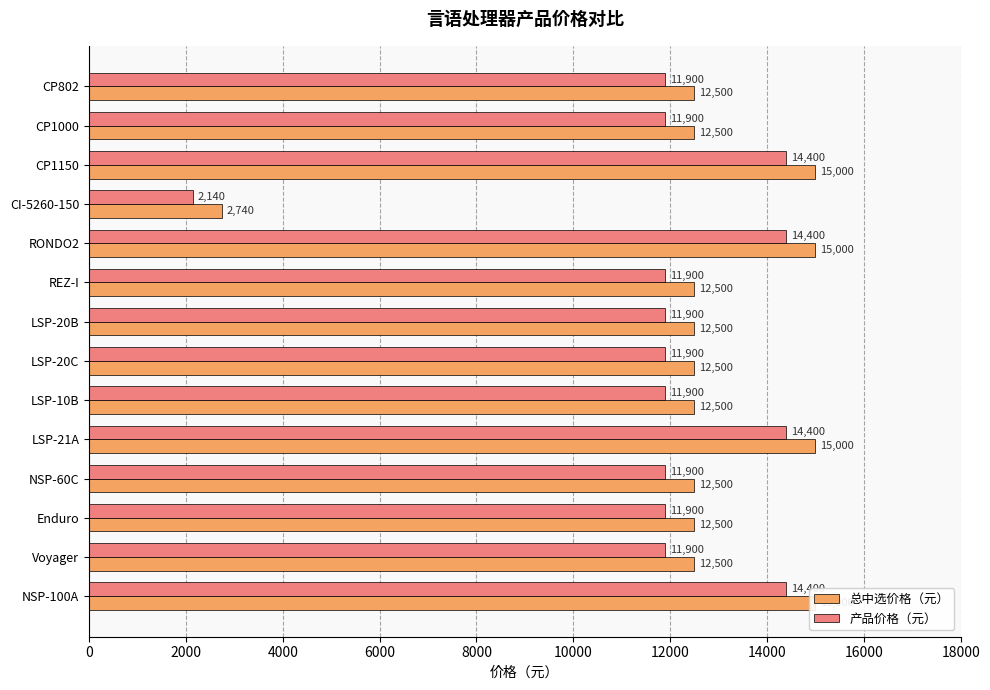

Between CI-5260-150 and LSP-10B, which series saw the biggest shift?

总中选价格（元）